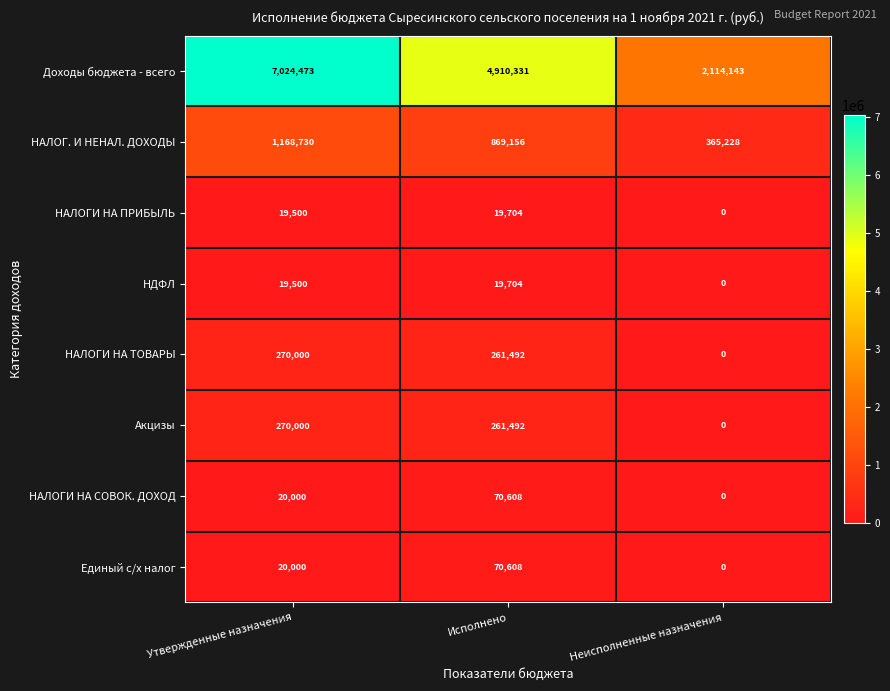

What is the maximum value shown in the chart?

7024473